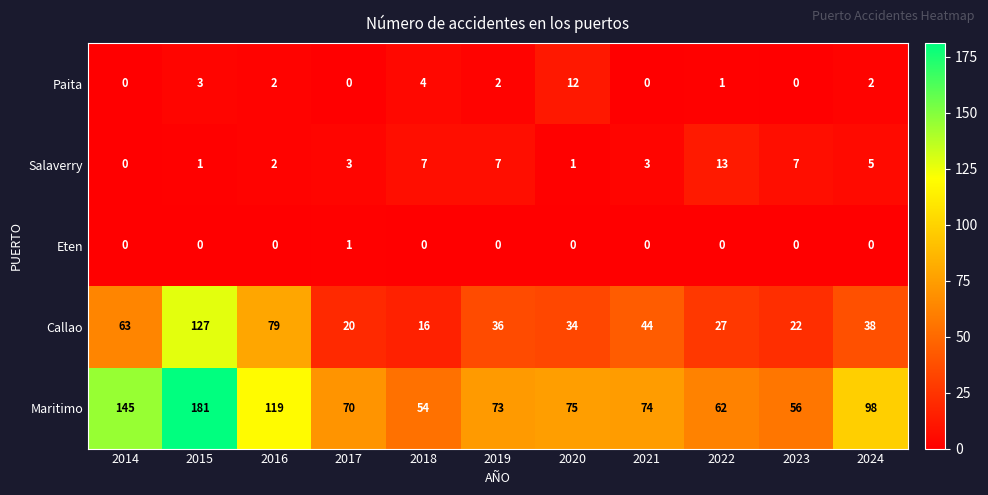

What is the total value across all series at 2022?

103